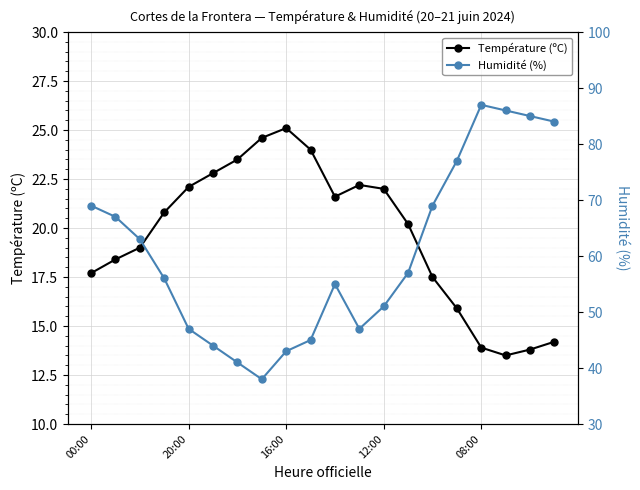

What is the maximum value for Température (ºC)?

25.1